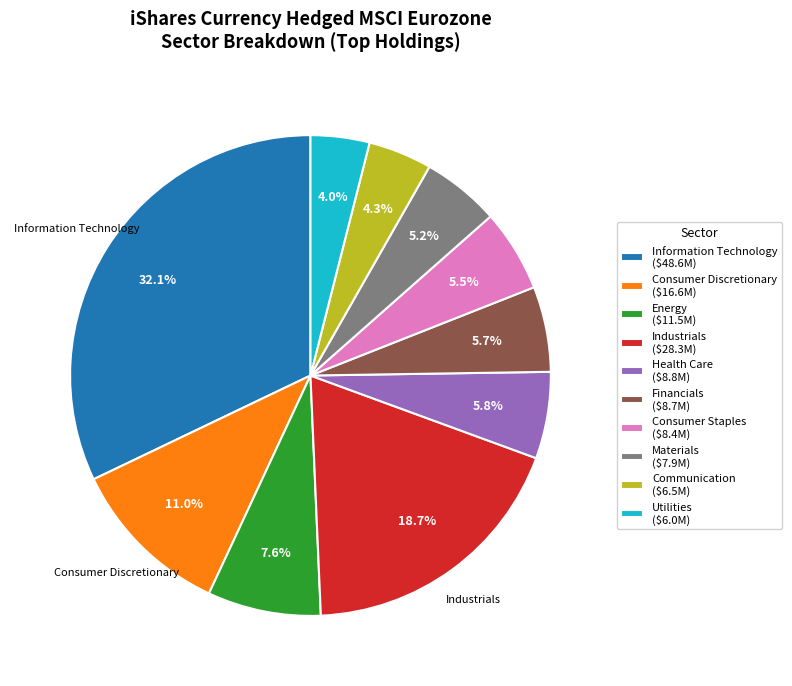

How much of the chart is everything except Utilities ($6.0M)?

96.0%